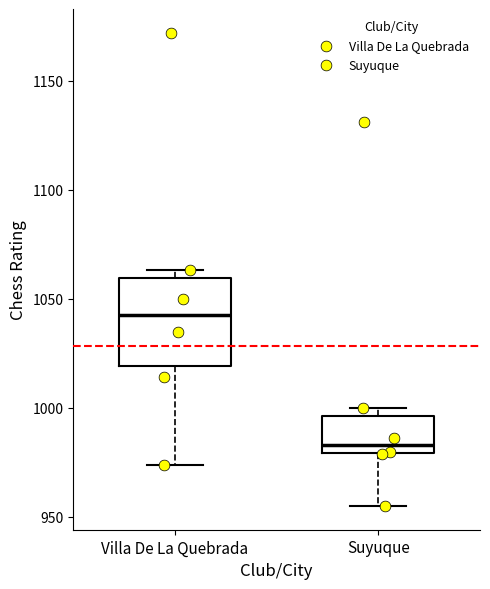

Comparing the boxes themselves (not the whiskers), which one is the tallest?

Villa De La Quebrada